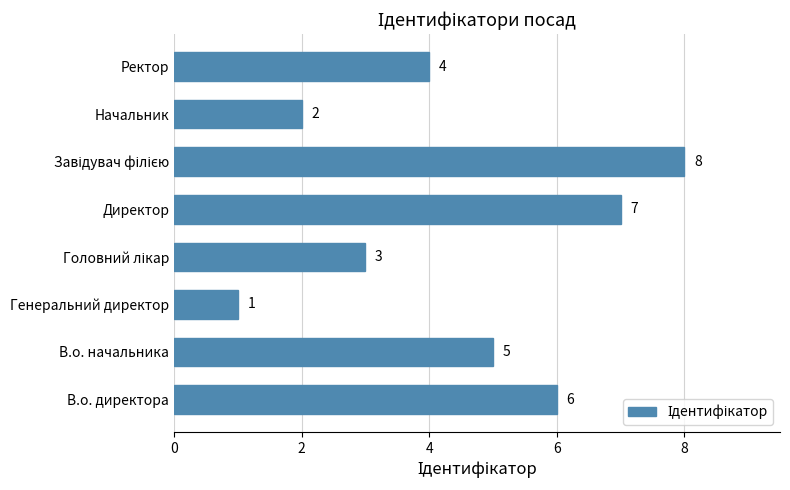

Reading top to bottom, what are all the values shown in this chart?

4	2	8	7	3	1	5	6